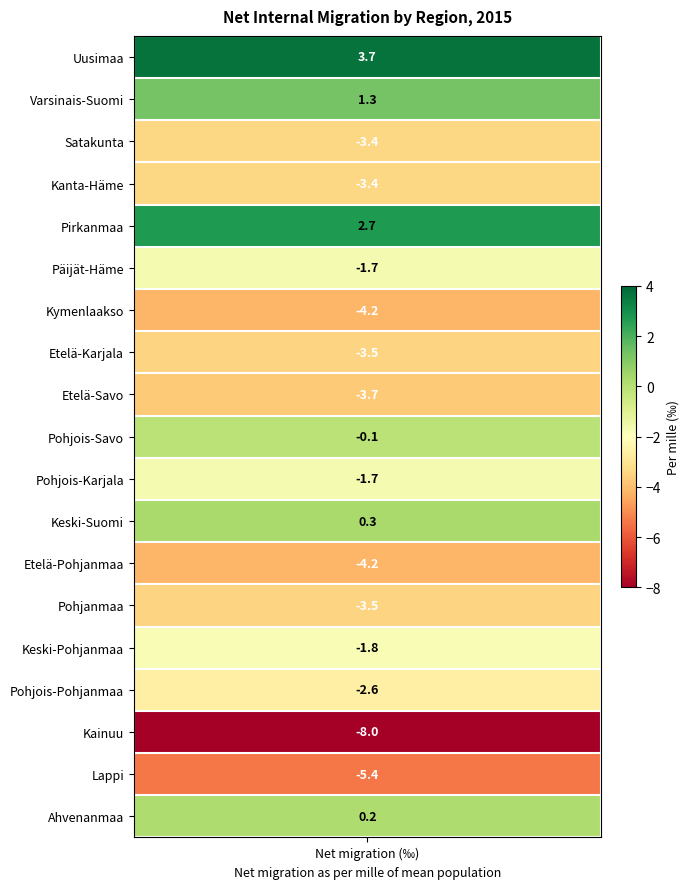

Read the value at 11.

0.3